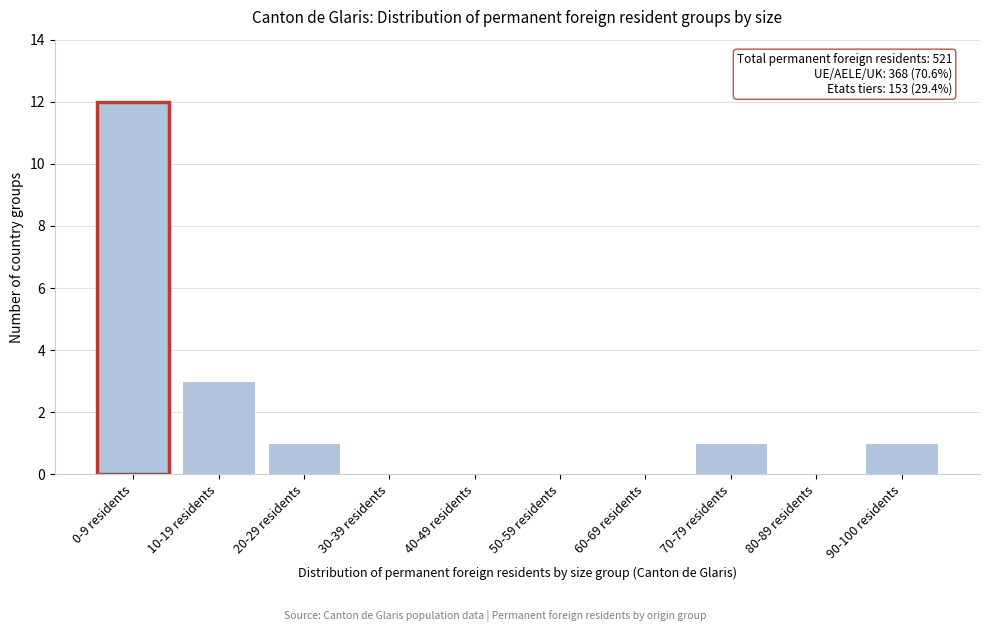

Reading left to right, extract all data points from this chart.

0-9 residents=12	10-19 residents=3	20-29 residents=1	30-39 residents=0	40-49 residents=0	50-59 residents=0	60-69 residents=0	70-79 residents=1	80-89 residents=0	90-100 residents=1